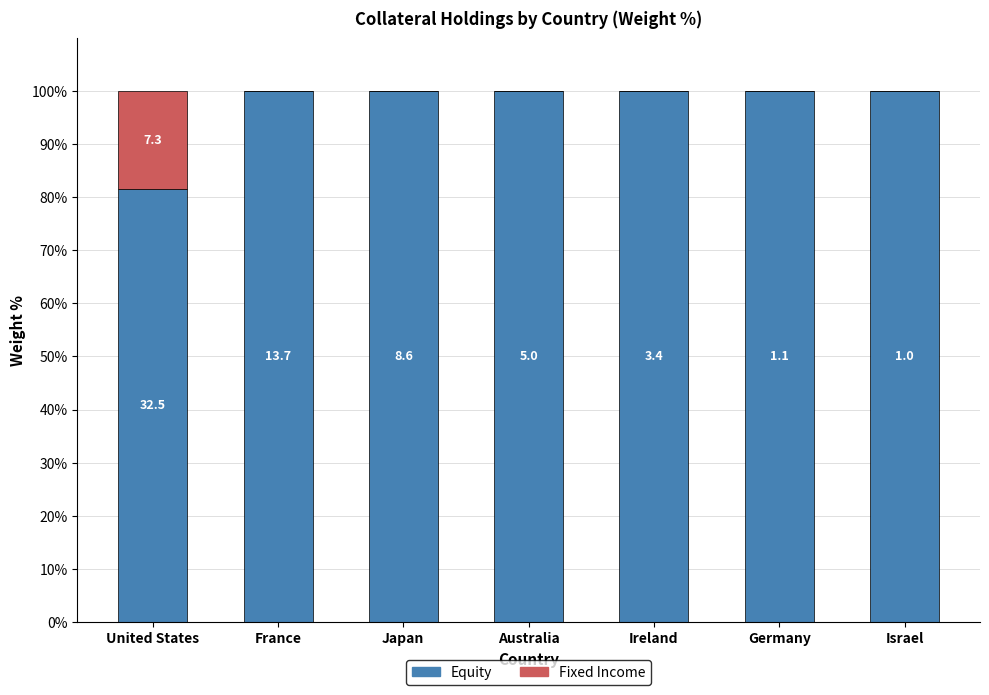

What is the difference between the maximum and minimum values in the Fixed Income series?

18.4